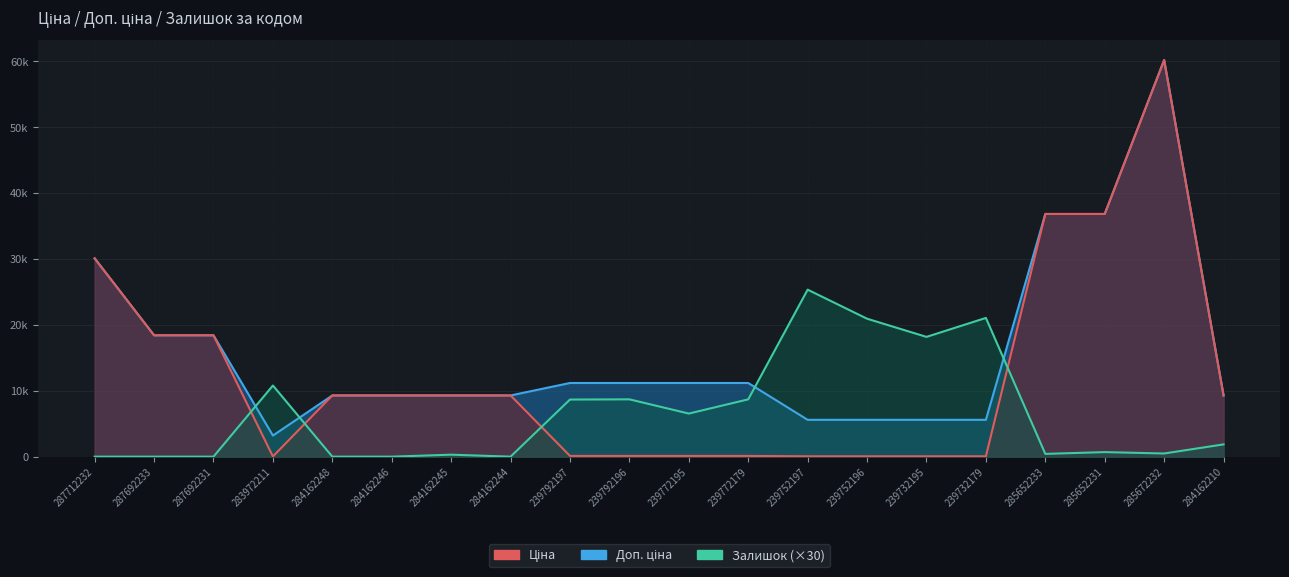

Between which two adjacent categories do Залишок and Ціна first intersect?

287692231 and 283972211